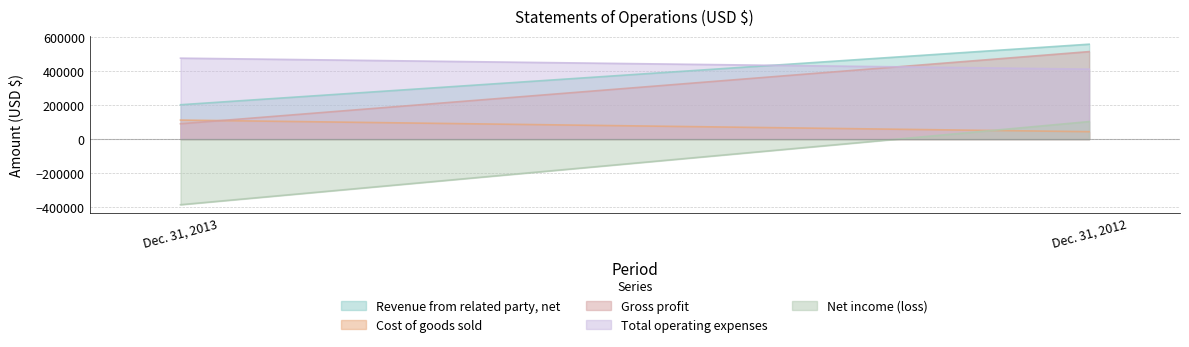

What is the lowest value of the Cost of goods sold series?

43701